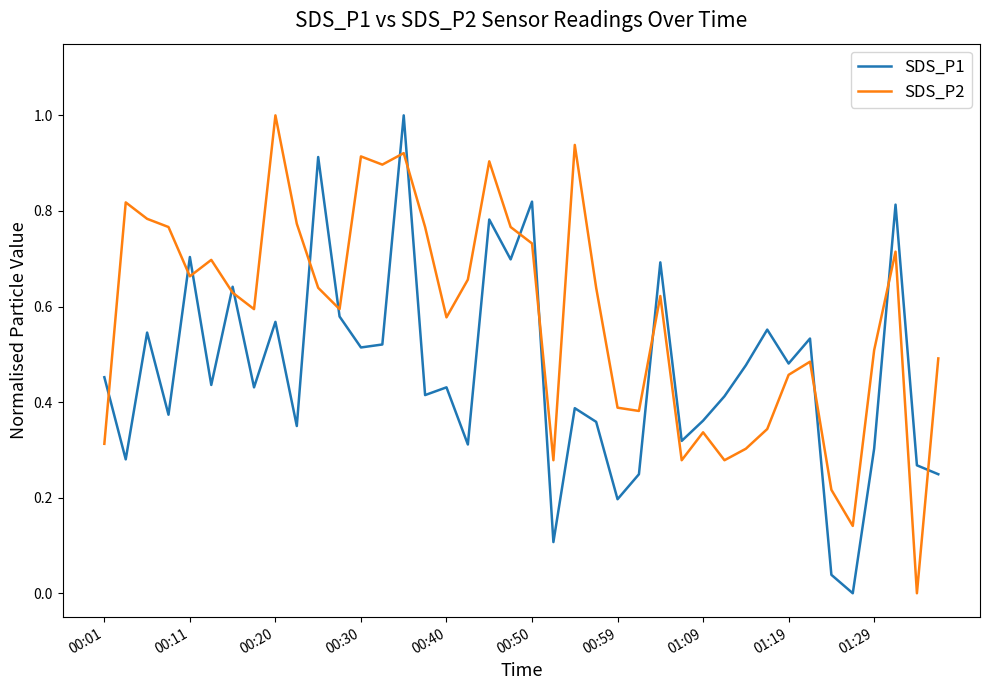

What is the maximum value shown in the chart?

1.0